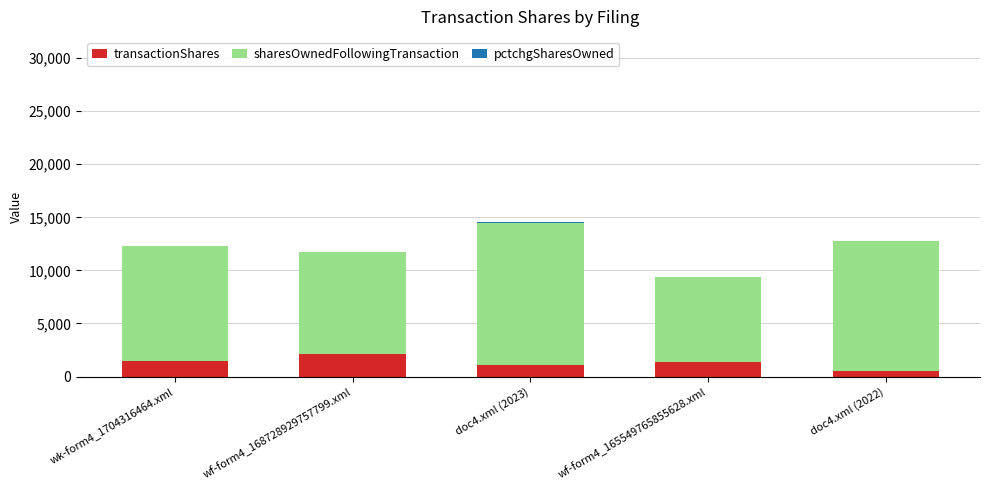

Is it true that transactionShares equals 1468 at wk-form4_1704316464.xml?

True